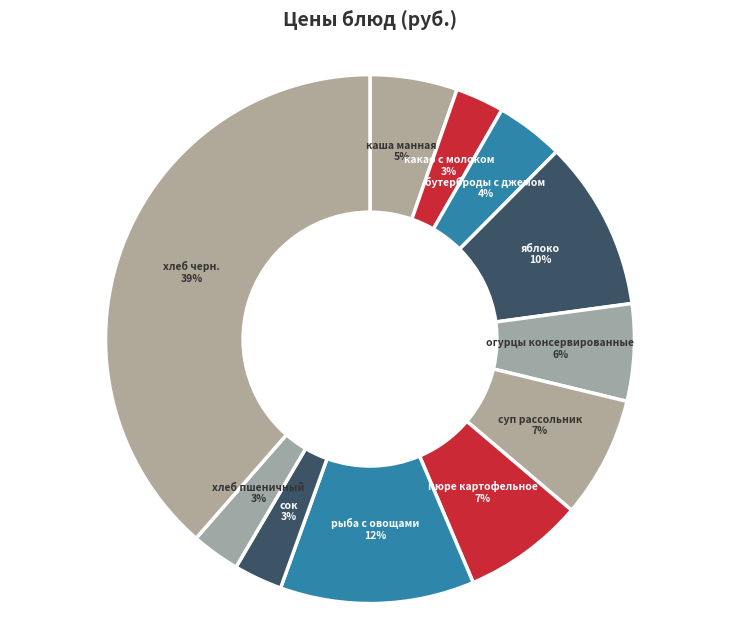

Approximately how many times larger is the value at яблоко compared to хлеб черн.?

0.3